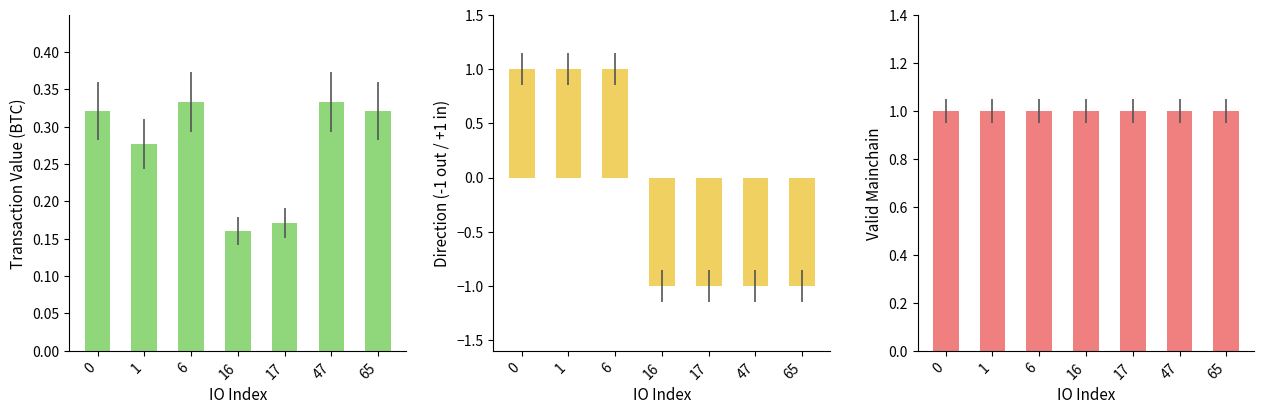

Rank the series at 6 from highest to lowest value.

direction, valid_mainchain, value